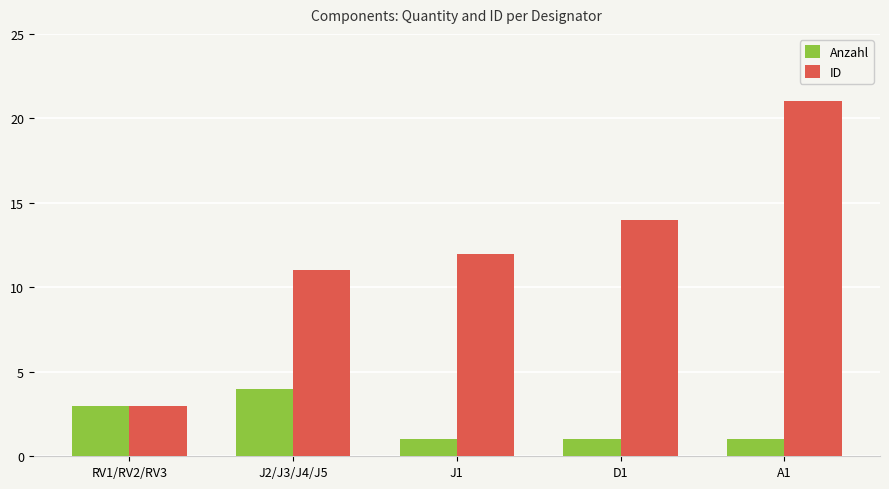

The value of ID at A1 is 28. True or false?

False